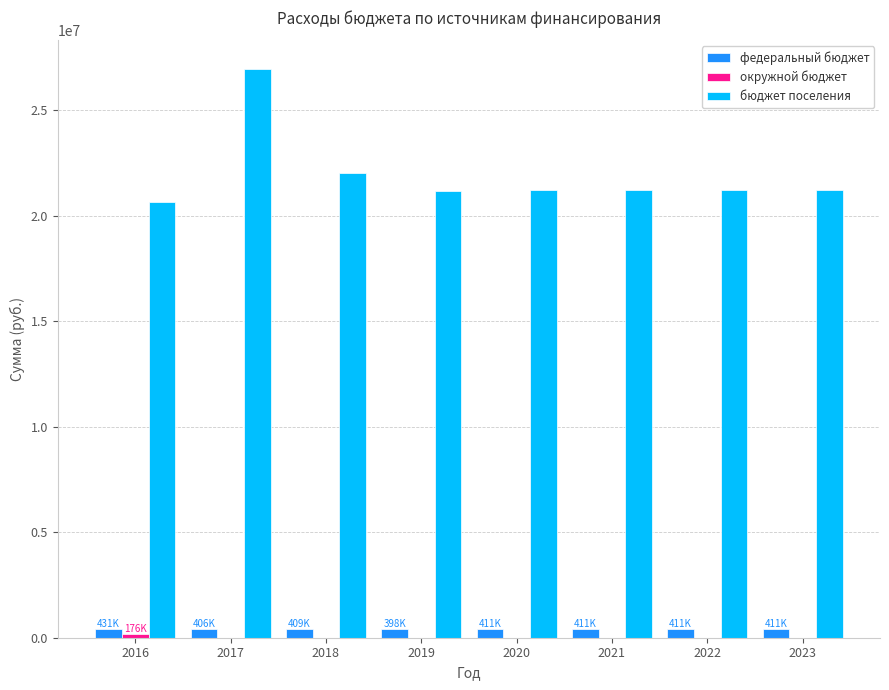

What is the difference between the федеральный бюджет values at 2018 and 2021?

1900.0